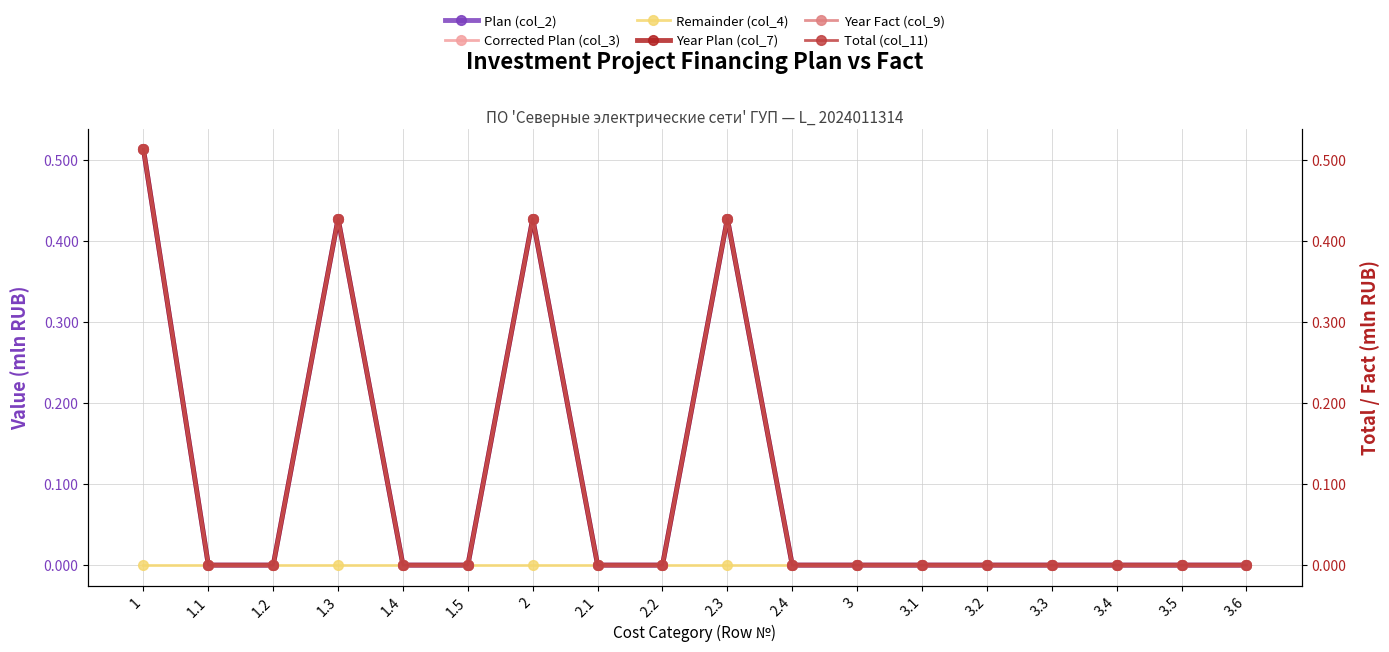

Which series changed the most between 1.1 and 3.3?

Plan (col_2)